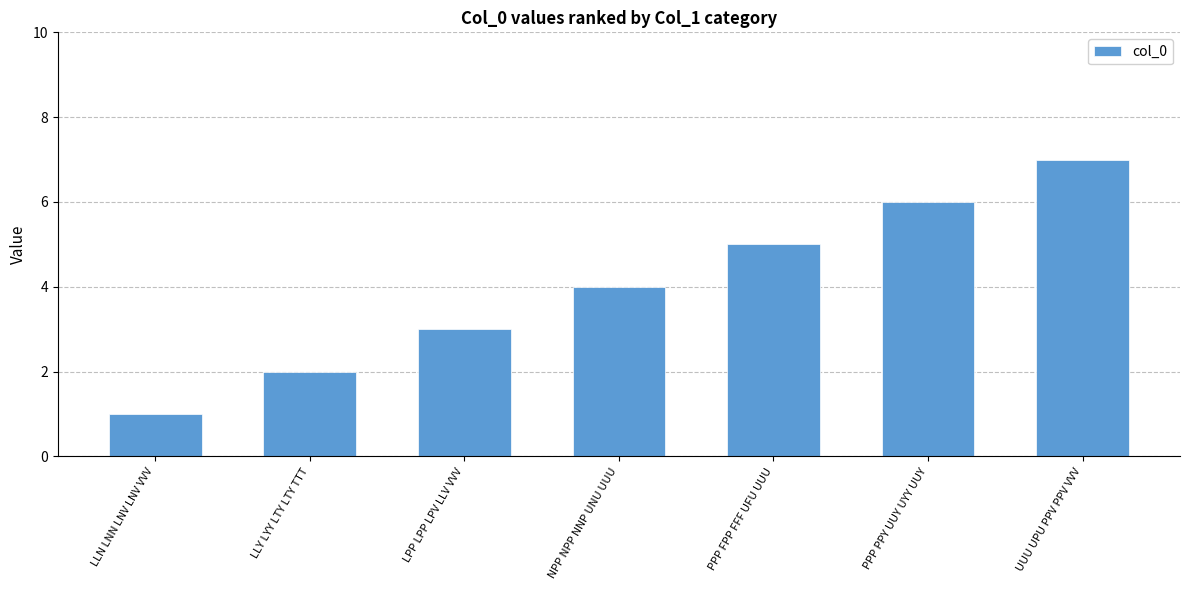

Rank the categories by value from highest to lowest.

UUU UPU PPV PPV VVV, PPP PPY UUY UYY UUY, PPP FPP FFF UFU UUU, NPP NPP NNP UNU UUU, LPP LPP LPV LLV VVV, LLY LYY LTY LTY TTT, LLN LNN LNV LNV VVV